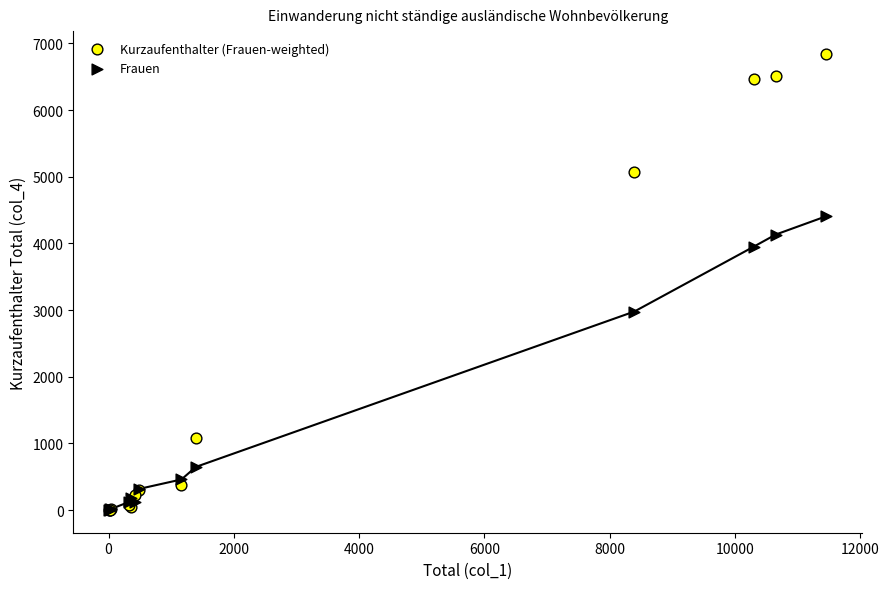

In the Kurzaufenthalter (Frauen-weighted) series, what Y value is closest to 3423?

5072